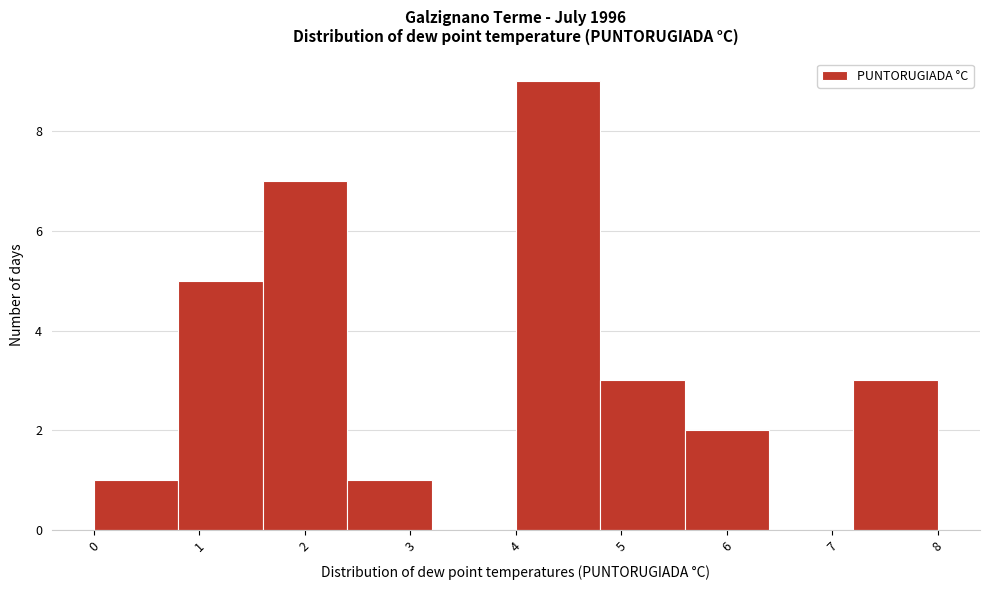

Reading left to right, transcribe this chart: for each bar, give the range it covers on the x-axis and its height. The values are not printed on the chart, so give them approximately, as read against the axis.

0.0 to 0.8: 1
0.8 to 1.6: 5
1.6 to 2.4: 7
2.4 to 3.2: 1
3.2 to 4.0: 0
4.0 to 4.8: 9
4.8 to 5.6: 3
5.6 to 6.4: 2
6.4 to 7.2: 0
7.2 to 8.0: 3